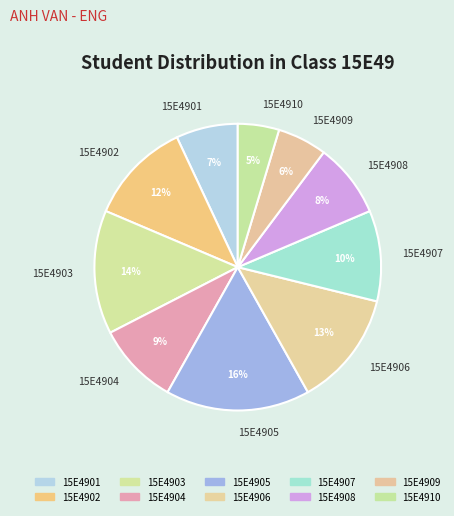

The 15E4902 slice represents 12% of the pie. True or false?

True